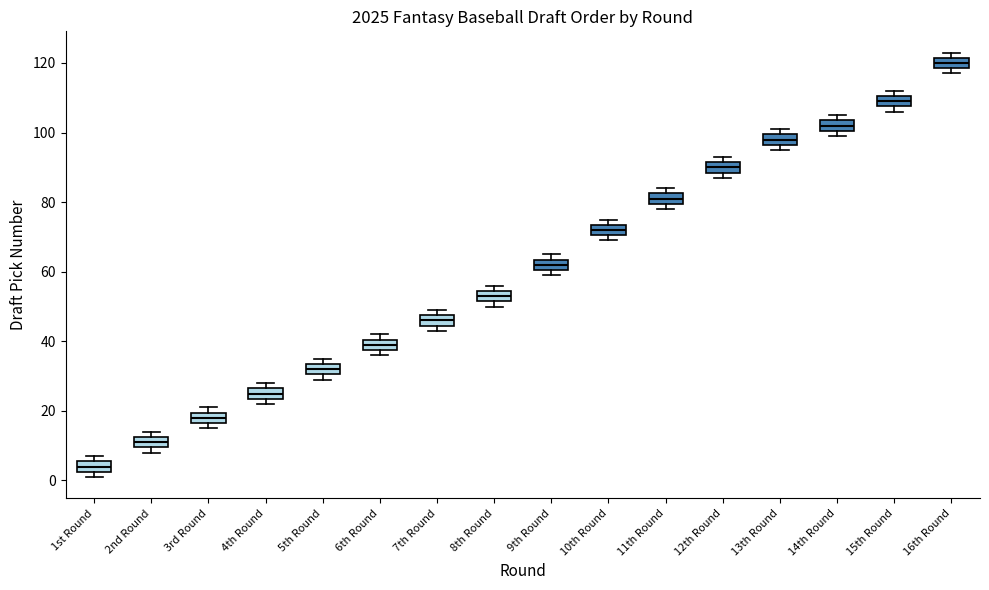

Reading left to right, read every box against the y-axis: the position of its median line, the range the box covers, and the ends of its whiskers. The values are not printed on the chart, so give them approximately, as read against the axis.

1st Round: median 4, box 2 to 6, whiskers 2 (just below the box's lower edge) to 8
2nd Round: median 12 (inside the box), box 10 to 12, whiskers 8 to 14
3rd Round: median 18, box 16 to 20, whiskers 16 (just below the box's lower edge) to 22
4th Round: median 26 (inside the box), box 24 to 26, whiskers 22 to 28
5th Round: median 32, box 30 to 34, whiskers 30 (just below the box's lower edge) to 36
6th Round: median 40 (inside the box), box 38 to 40, whiskers 36 to 42
7th Round: median 46, box 44 to 48, whiskers 44 (just below the box's lower edge) to 50
8th Round: median 54 (inside the box), box 52 to 54, whiskers 50 to 56
9th Round: median 62, box 60 to 64, whiskers 60 (just below the box's lower edge) to 66
10th Round: median 72, box 70 to 74, whiskers 70 (just below the box's lower edge) to 76
11th Round: median 82 (inside the box), box 80 to 82, whiskers 78 to 84
12th Round: median 90, box 88 to 92, whiskers 88 (just below the box's lower edge) to 94
13th Round: median 98, box 96 to 100, whiskers 96 (just below the box's lower edge) to 102
14th Round: median 102, box 100 to 104, whiskers 100 (just below the box's lower edge) to 106
15th Round: median 110 (inside the box), box 108 to 110, whiskers 106 to 112
16th Round: median 120, box 118 to 122, whiskers 118 (just below the box's lower edge) to 124